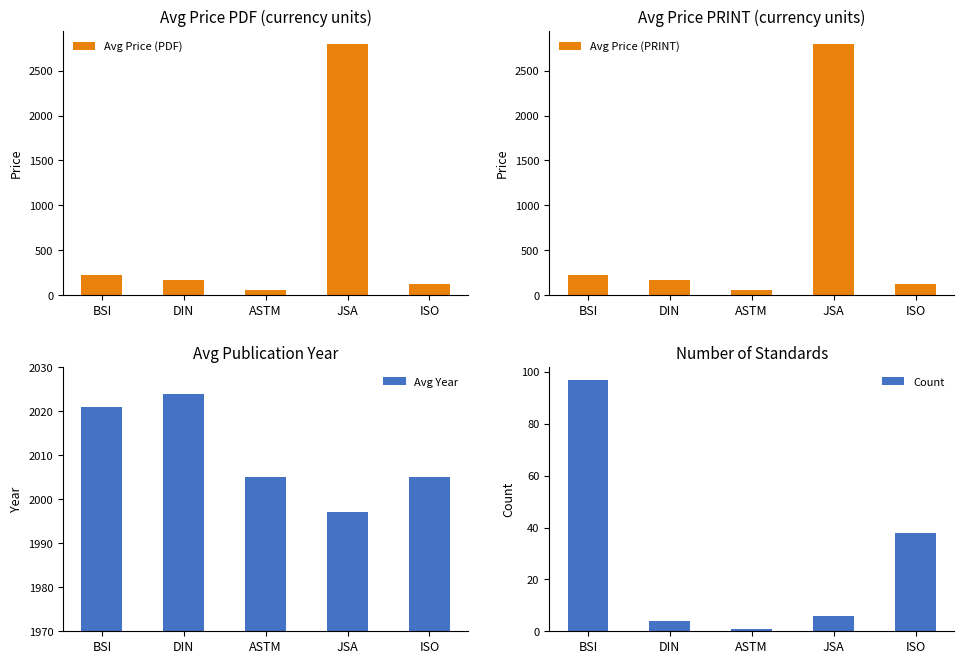

Is it true that Avg Price (PDF) equals 71.7 at ISO?

False